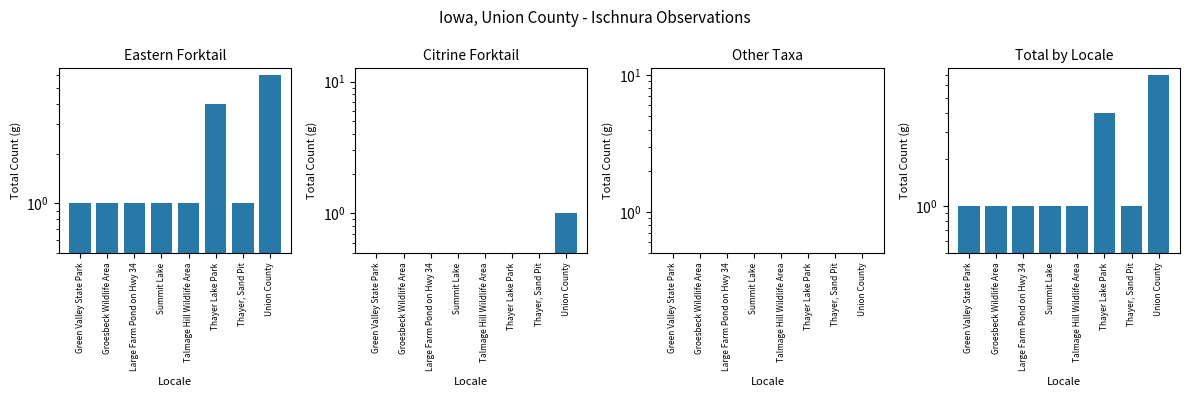

Is the value of Citrine Forktail at Thayer, Sand Pit greater than the value of Total at Large Farm Pond on Hwy 34?

No